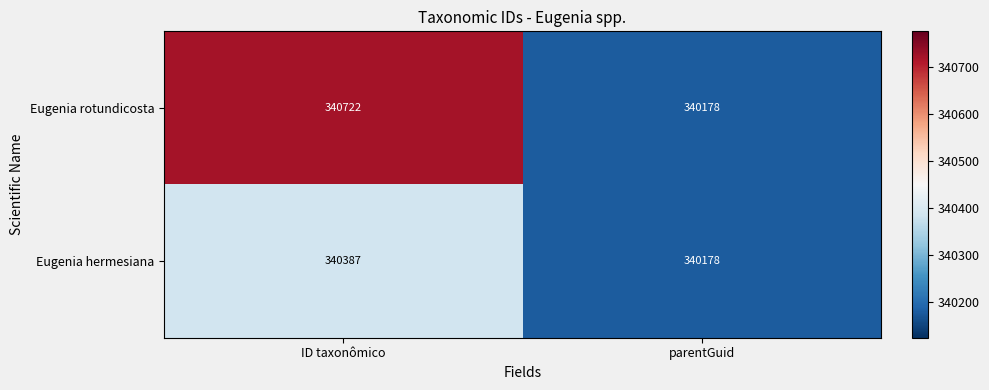

What is the lowest value of the Eugenia hermesiana series?

340178